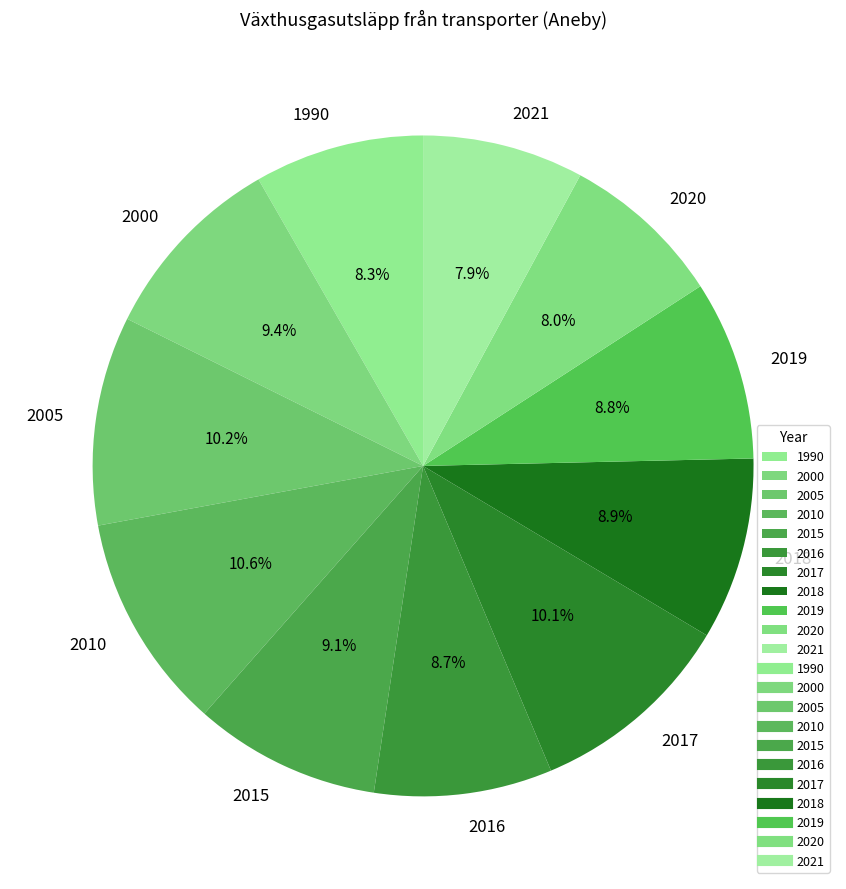

What percentage is the 2017 slice, to the nearest percent?

10%